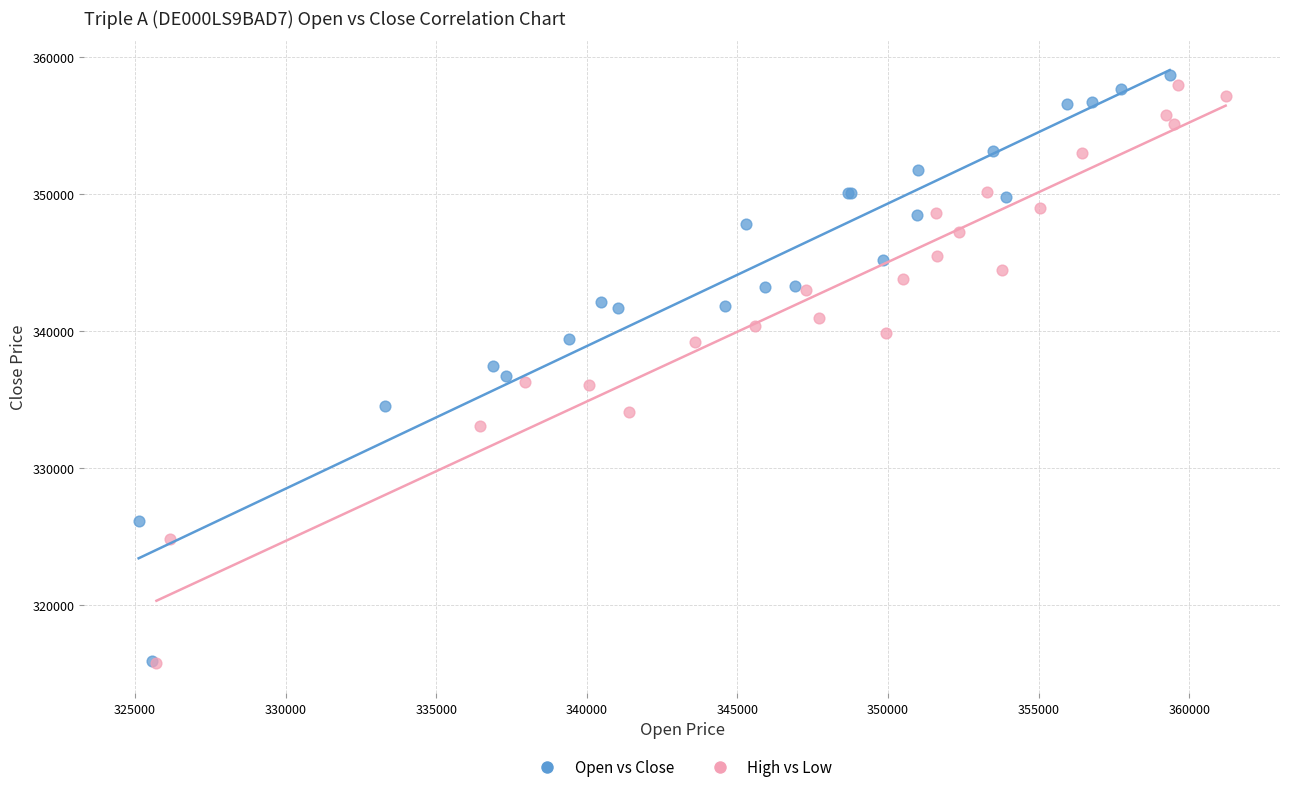

Which series reaches the maximum Y coordinate?

Open vs Close